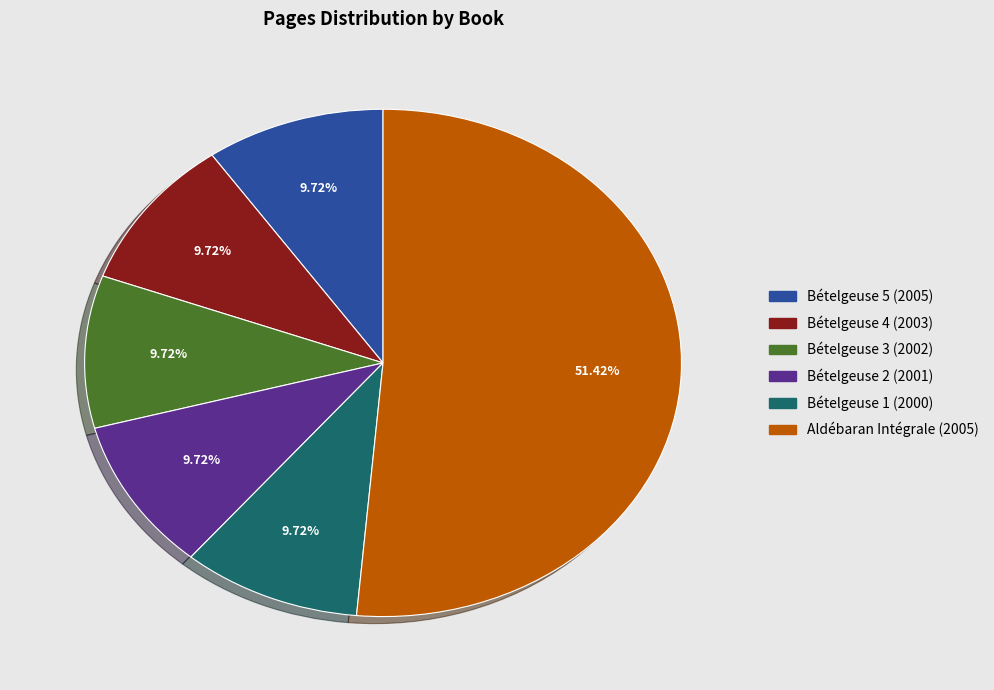

To the nearest percent, what is the combined percentage of Bételgeuse 5 (2005) and Bételgeuse 2 (2001)?

19%